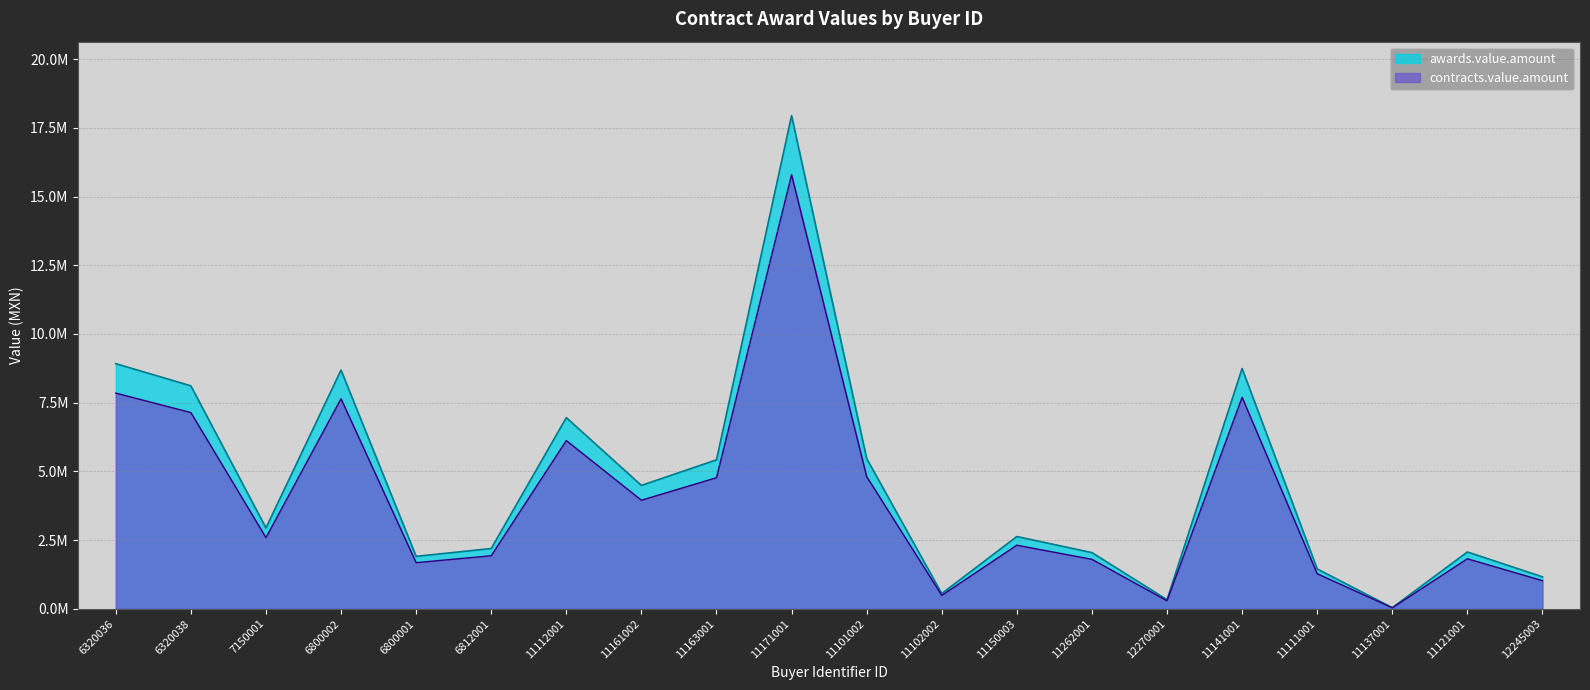

Reading left to right, extract all data points from this chart.

awards.value.amount: 6320036=8917725.9	6320038=8111413.7	7150001=2940196.6	6800002=8683732.9	6800001=1905707.0	6812001=2191978.7	11112001=6954150.0	11161002=4487371.9	11163001=5417793.2	11171001=17944011.4	11101002=5466575.3	11102002=551887.8	11150003=2627521.6	11262001=2042685.4	12270001=328415.9	11141001=8741834.0	11111001=1448140.8	11137001=38351.1	11121001=2065521.8	12245003=1161136.2
contracts.value.amount: 6320036=7847598.8	6320038=7138044.1	7150001=2587373.0	6800002=7641685.0	6800001=1677022.2	6812001=1928941.3	11112001=6119652.0	11161002=3948887.2	11163001=4767658.0	11171001=15790730.0	11101002=4810586.2	11102002=485661.3	11150003=2312219.0	11262001=1797563.1	12270001=289006.0	11141001=7692813.9	11111001=1274363.9	11137001=33749.0	11121001=1817659.2	12245003=1021799.8